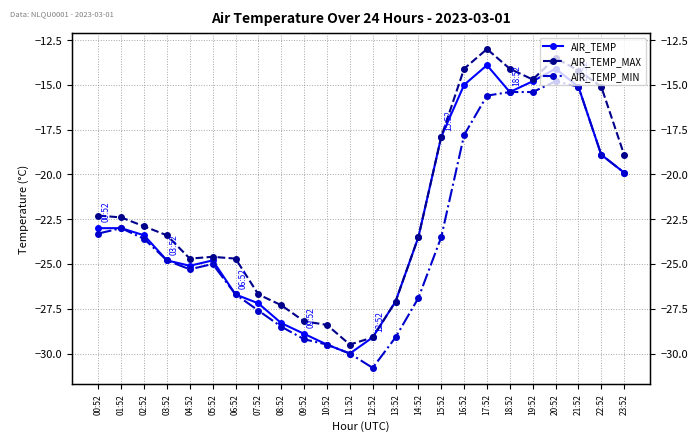

What is the lowest value of the AIR_TEMP_MIN series?

-30.8